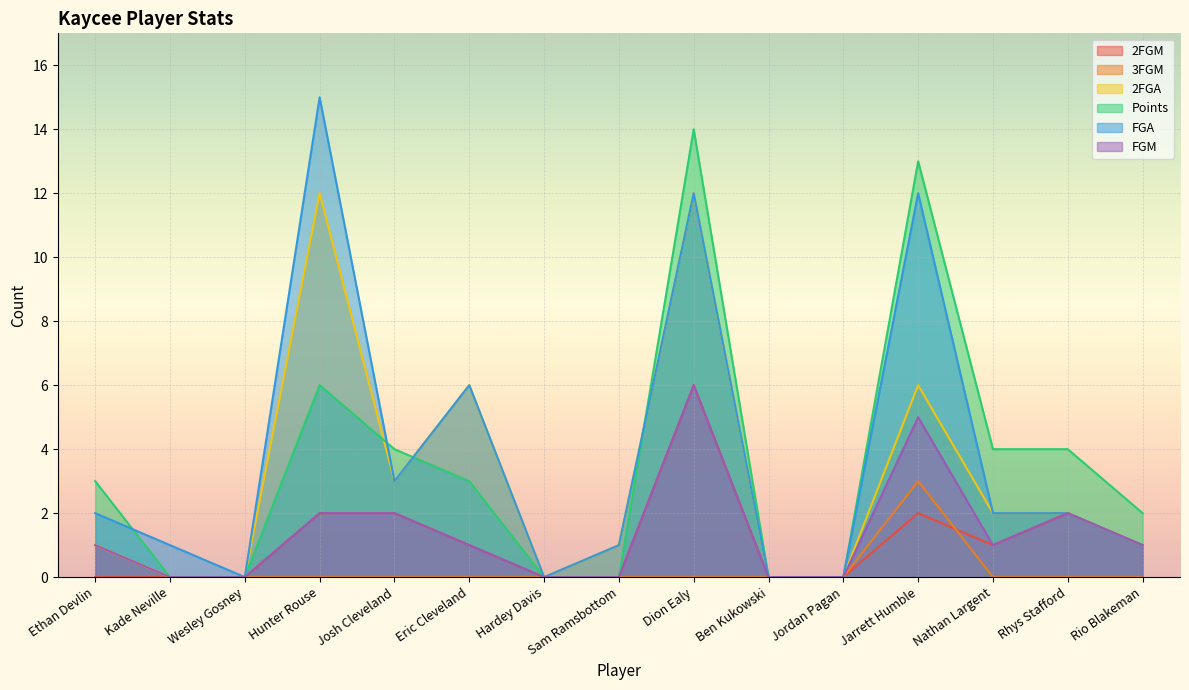

Which has a higher value, Dion Ealy or Wesley Gosney?

Dion Ealy